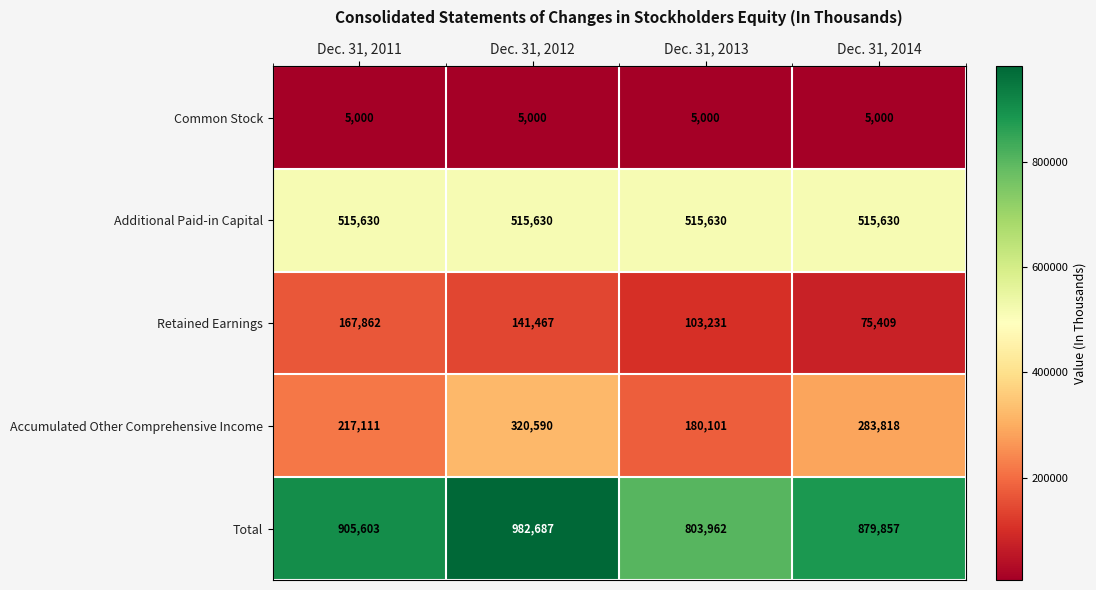

Reading left to right, extract all data points from this chart.

Common Stock: Dec. 31, 2011=5000	Dec. 31, 2012=5000	Dec. 31, 2013=5000	Dec. 31, 2014=5000
Additional Paid-in Capital: Dec. 31, 2011=515630	Dec. 31, 2012=515630	Dec. 31, 2013=515630	Dec. 31, 2014=515630
Retained Earnings: Dec. 31, 2011=167862	Dec. 31, 2012=141467	Dec. 31, 2013=103231	Dec. 31, 2014=75409
Accumulated Other Comprehensive Income: Dec. 31, 2011=217111	Dec. 31, 2012=320590	Dec. 31, 2013=180101	Dec. 31, 2014=283818
Total: Dec. 31, 2011=905603	Dec. 31, 2012=982687	Dec. 31, 2013=803962	Dec. 31, 2014=879857